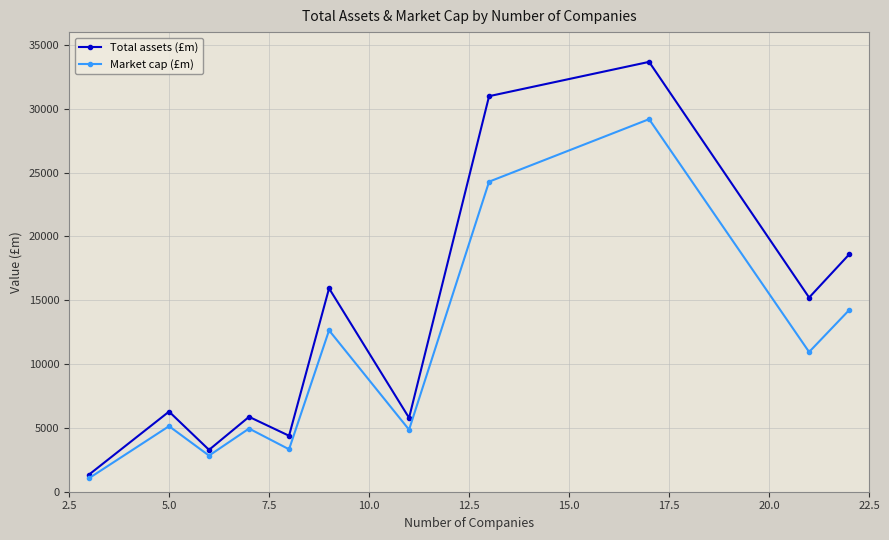

What is the maximum value shown in the chart?

33668.9